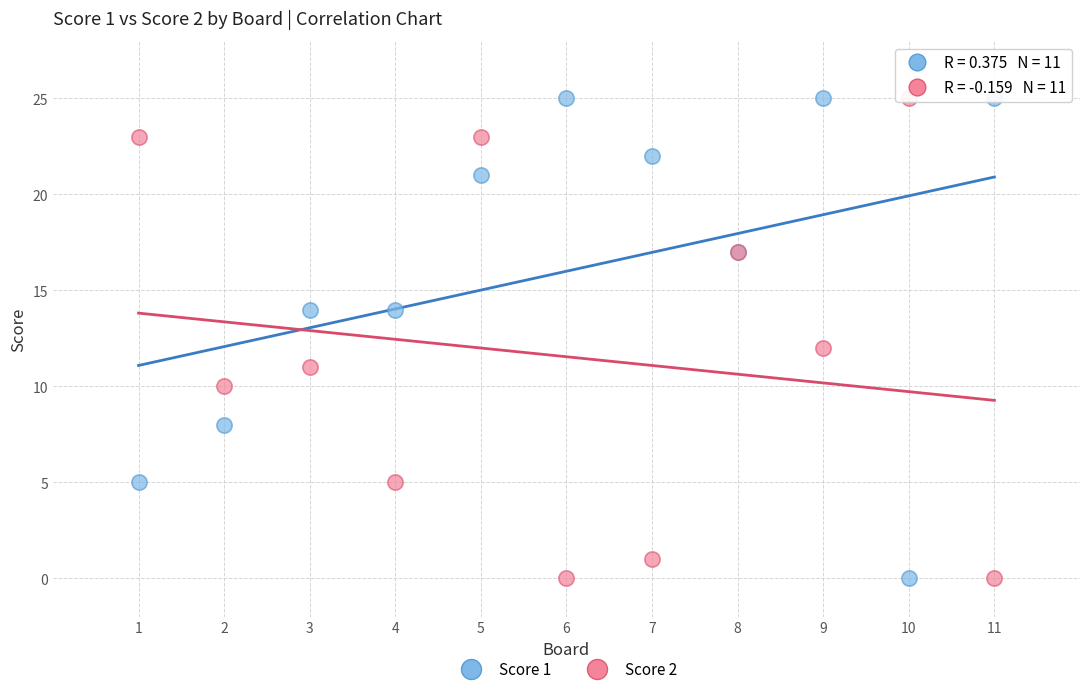

What are all the series names shown in the legend?

Score 1, Score 2